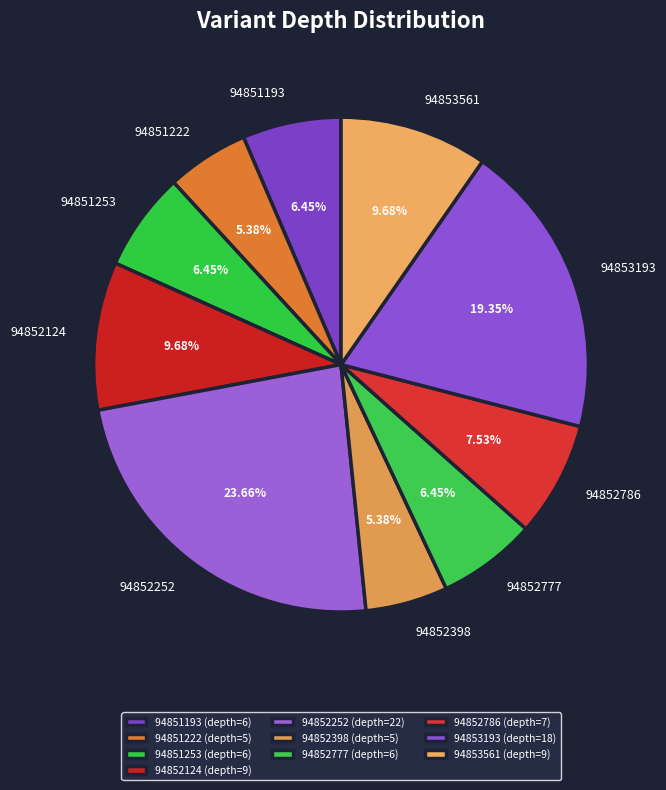

To the nearest percent, what is the difference between the 94851193 and 94852252 slice percentages?

17%